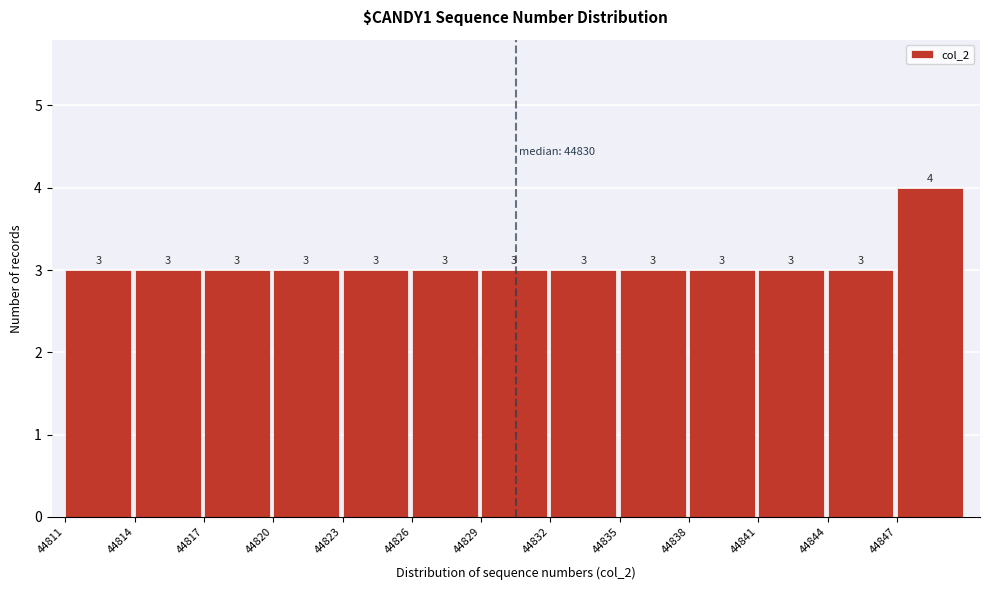

Reading left to right, transcribe this chart: for each bar, give the range it covers on the x-axis and its height.

44811 to 44814: 3
44814 to 44817: 3
44817 to 44820: 3
44820 to 44823: 3
44823 to 44826: 3
44826 to 44829: 3
44829 to 44832: 3
44832 to 44835: 3
44835 to 44838: 3
44838 to 44841: 3
44841 to 44844: 3
44844 to 44847: 3
44847 to 44850: 4